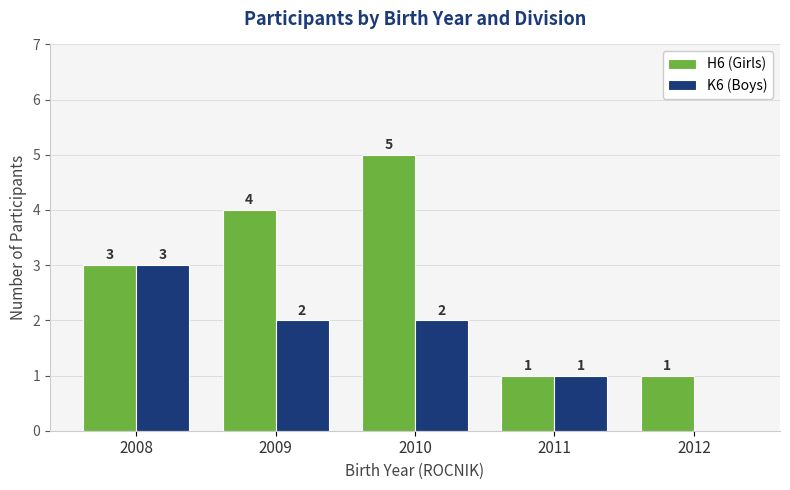

Reading left to right, extract all data points from this chart.

H6 (Girls): 3	4	5	1	1
K6 (Boys): 3	2	2	1	0